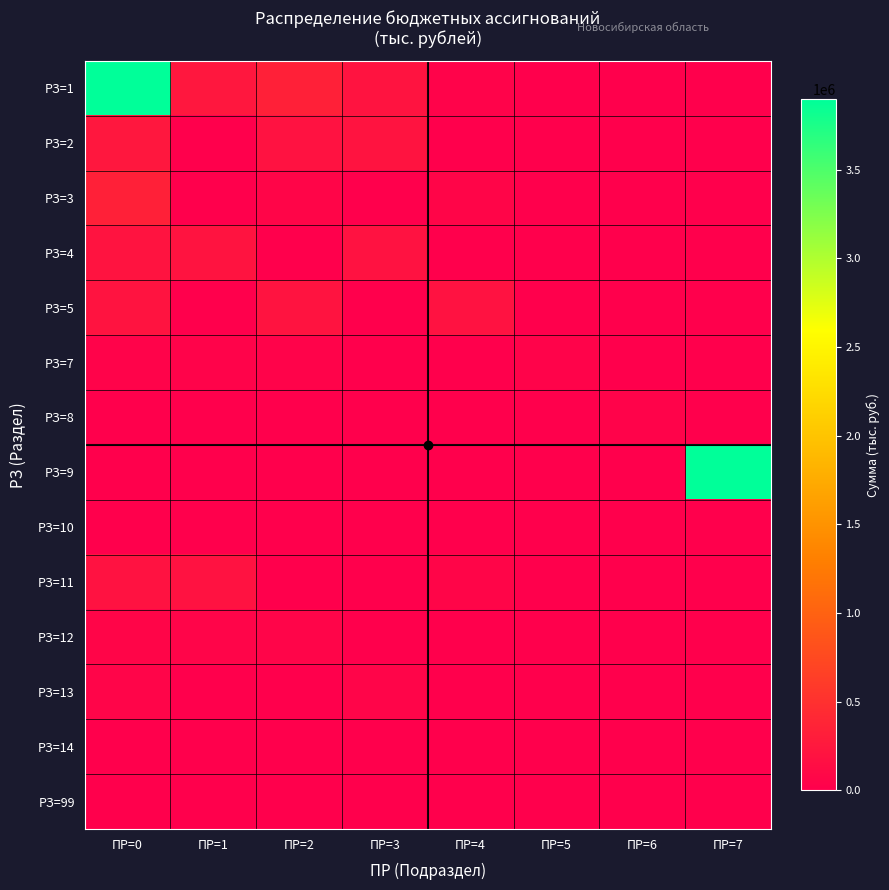

What is the total value across all series at ПР=1?

743619.7